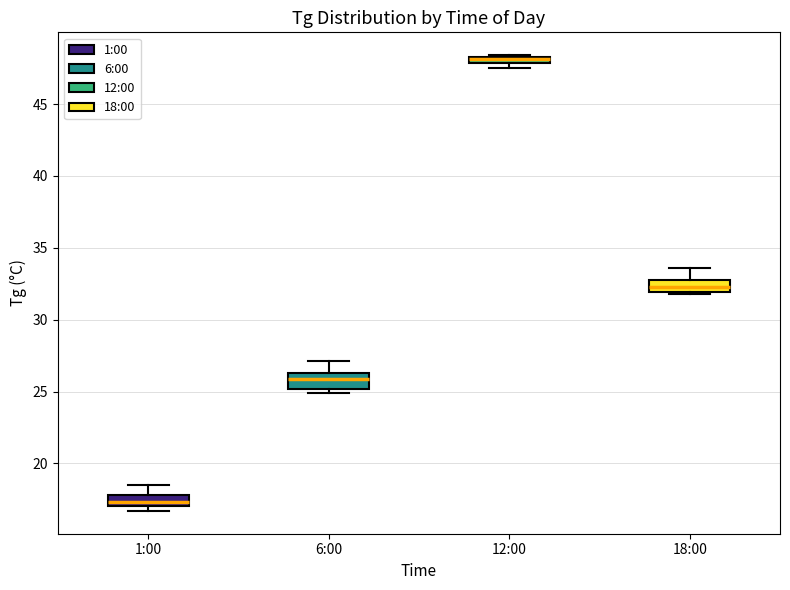

Where does the median line of the box for 1:00 sit on the y-axis? The values are not printed on the chart, so give them approximately, as read against the axis.

17.5